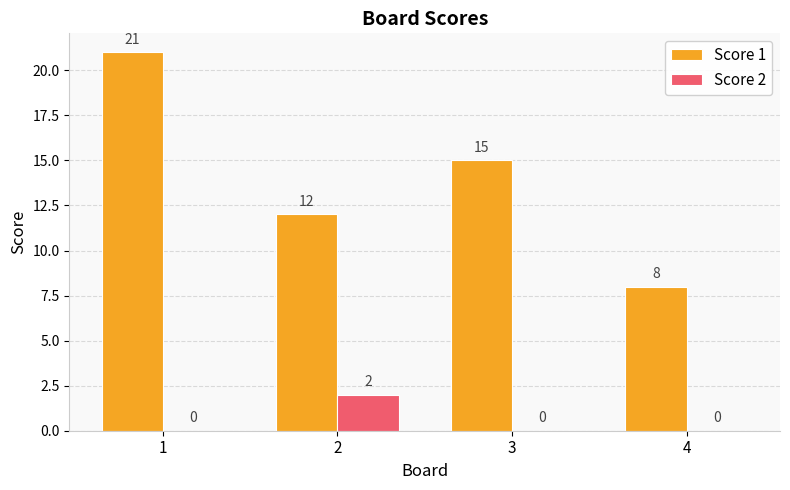

Read the Score 1 value at 3, to the nearest 5.

15